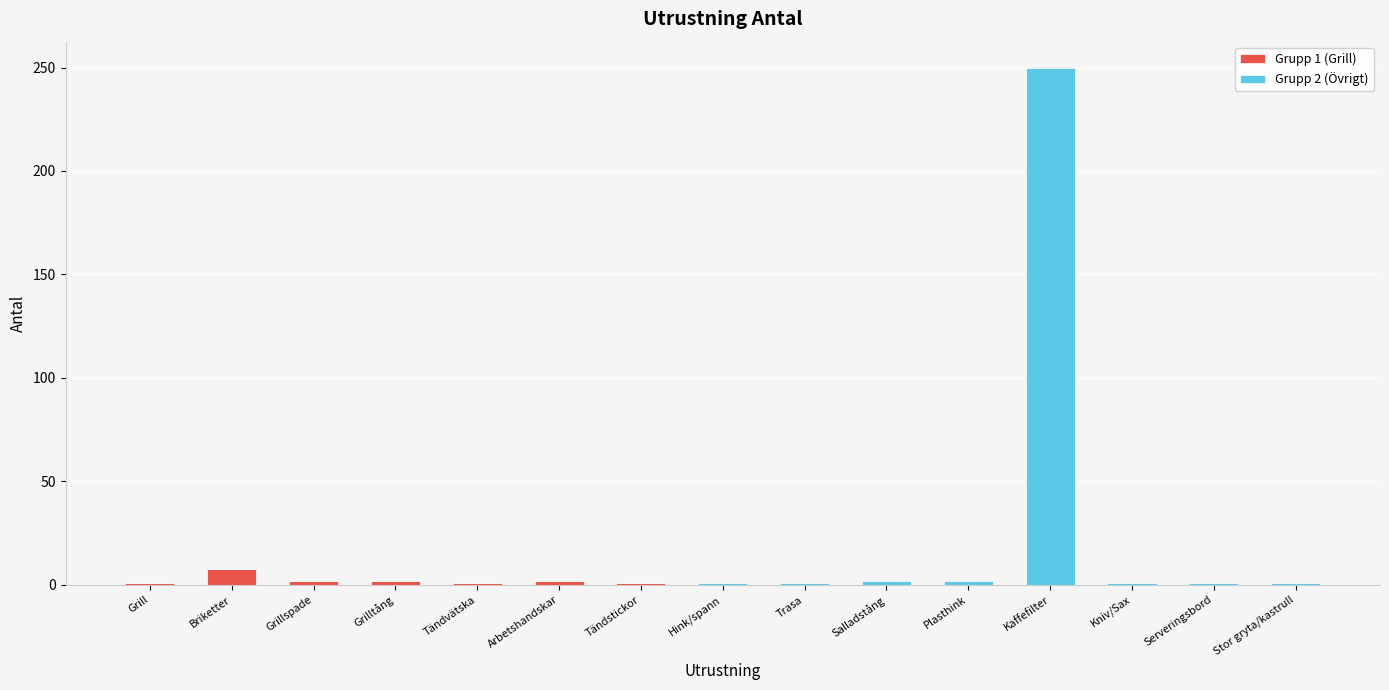

The value of Grupp 1 (Grill) at Trasa is 0.0. True or false?

True